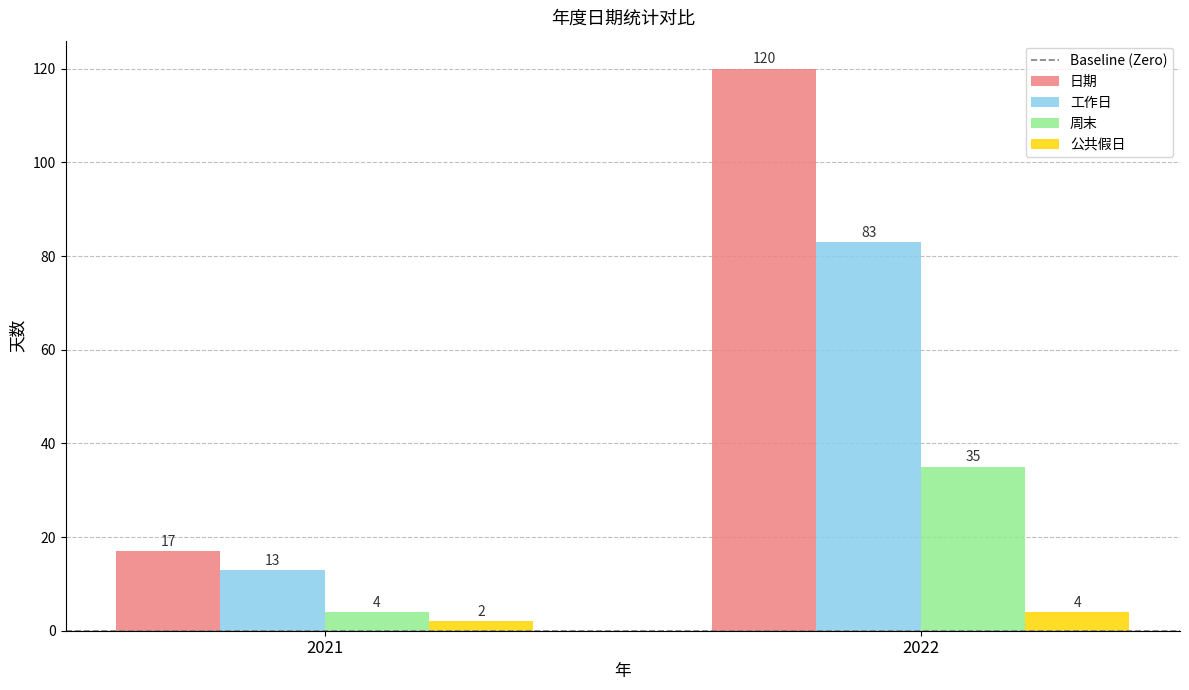

Between 2021 and 2022, which series saw the biggest shift?

日期